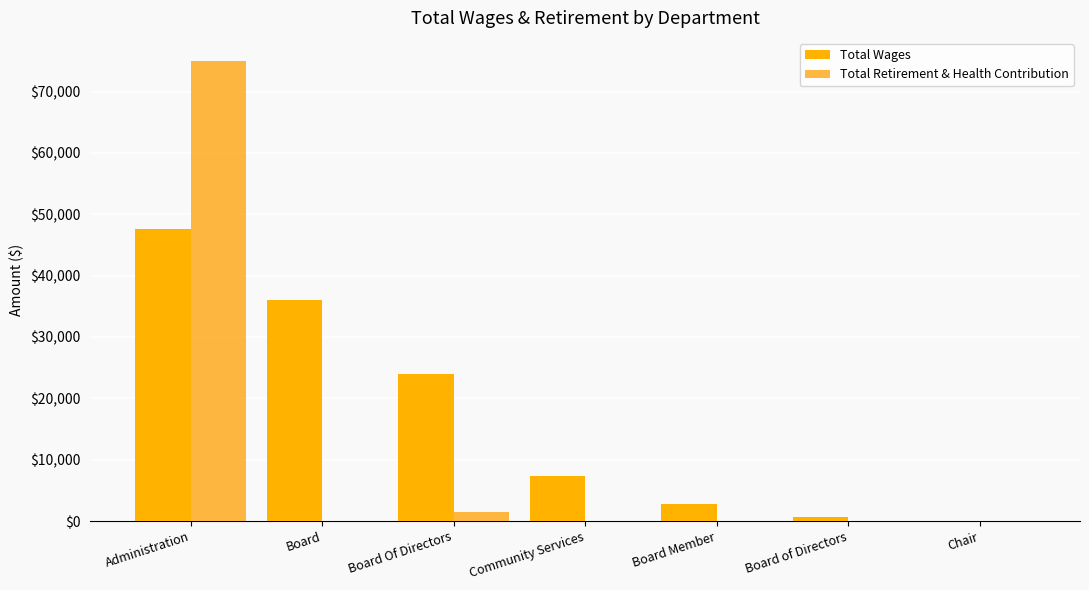

Reading left to right, what are all the values shown in this chart?

Total Wages: 47617	36000	24000	7400	2791	599	0
Total Retirement & Health Contribution: 75004	0	1479	0	0	0	0